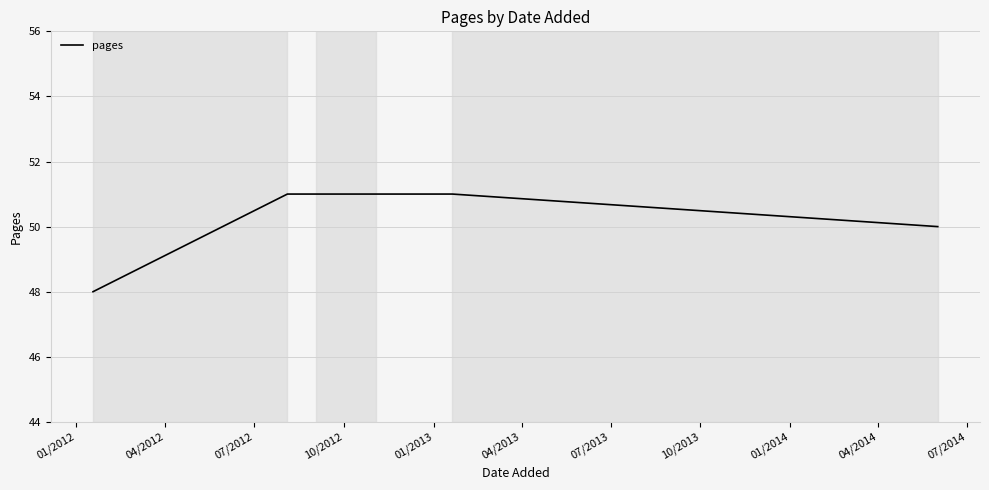

Reading left to right, list all the values displayed in this chart.

48	51	51	51	51	50